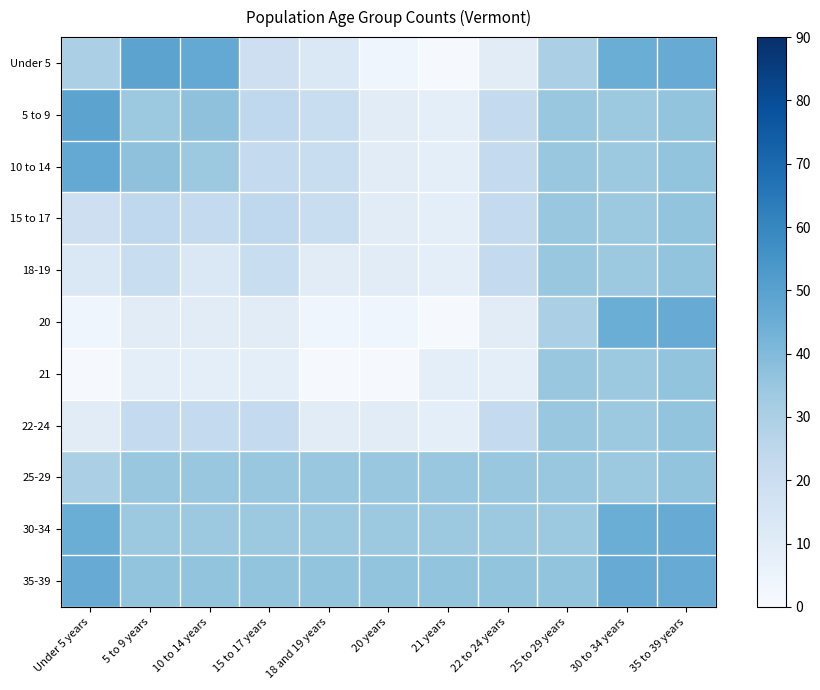

How many categories are shown in the chart?

11